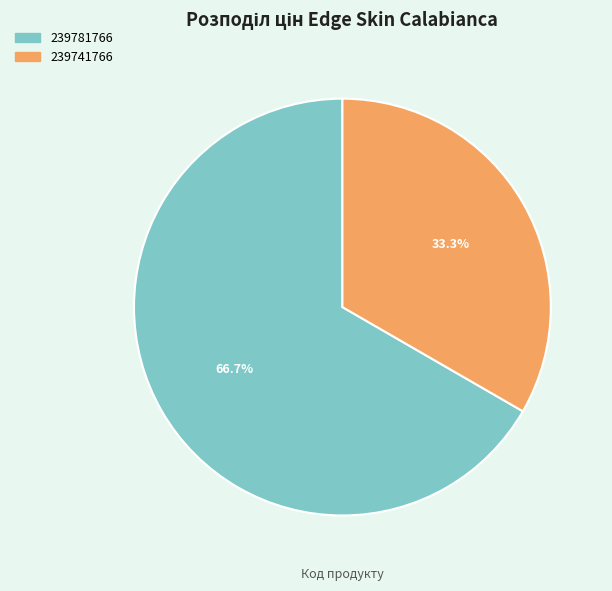

To the nearest percent, what is the average slice percentage?

50%